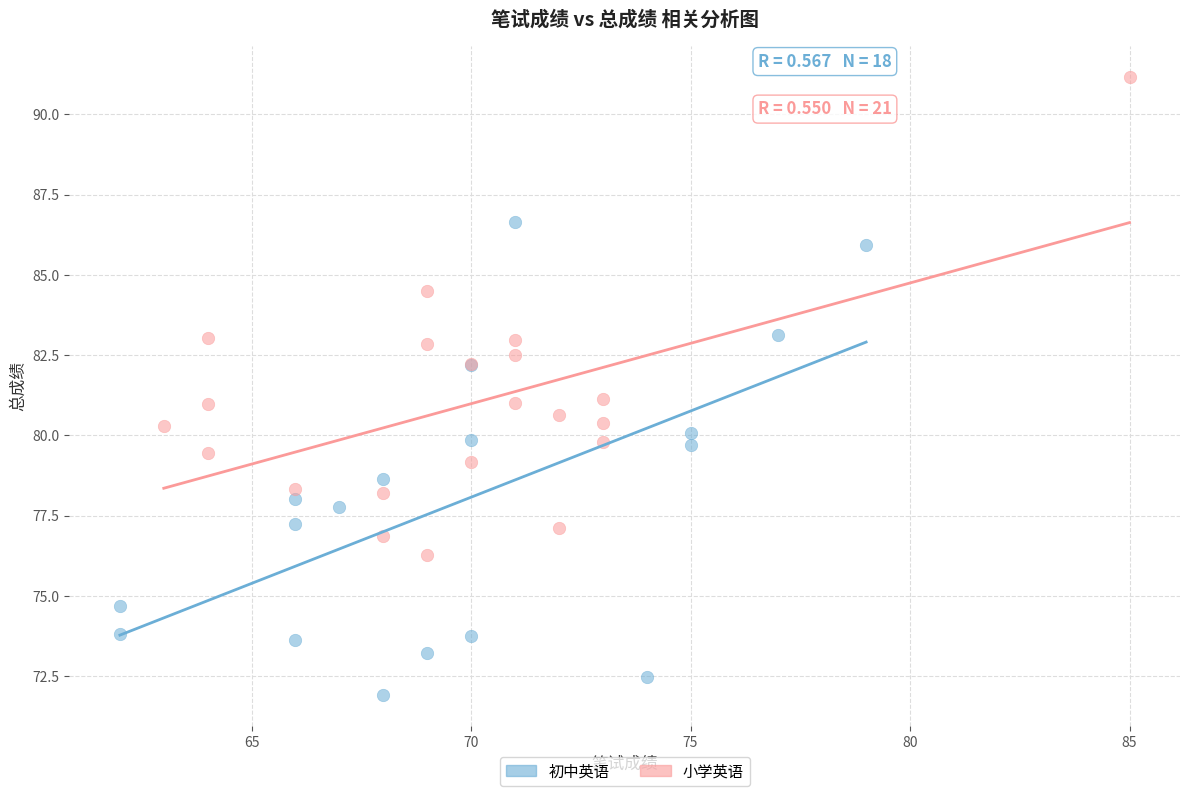

Which series contains the lowest Y value?

初中英语